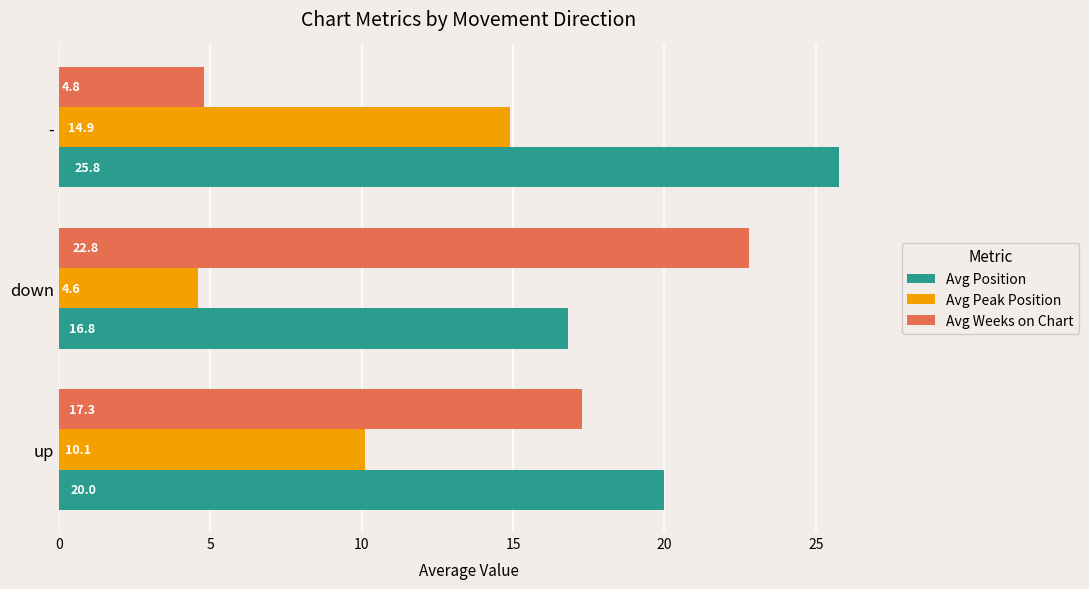

Is it true that Avg Position equals 14.5 at -?

False